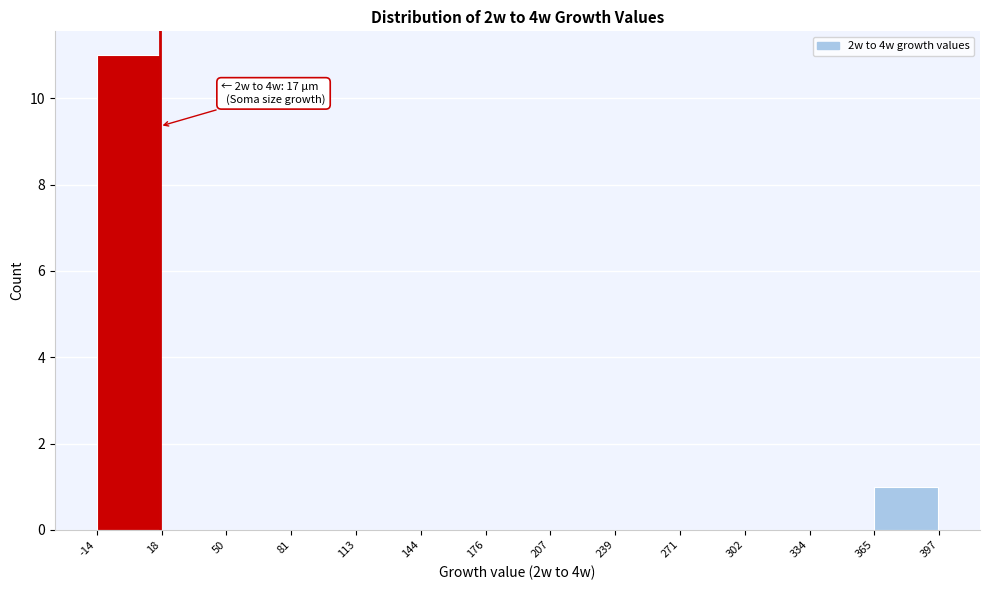

Which range on the x-axis has the tallest bar?

-14 to 18